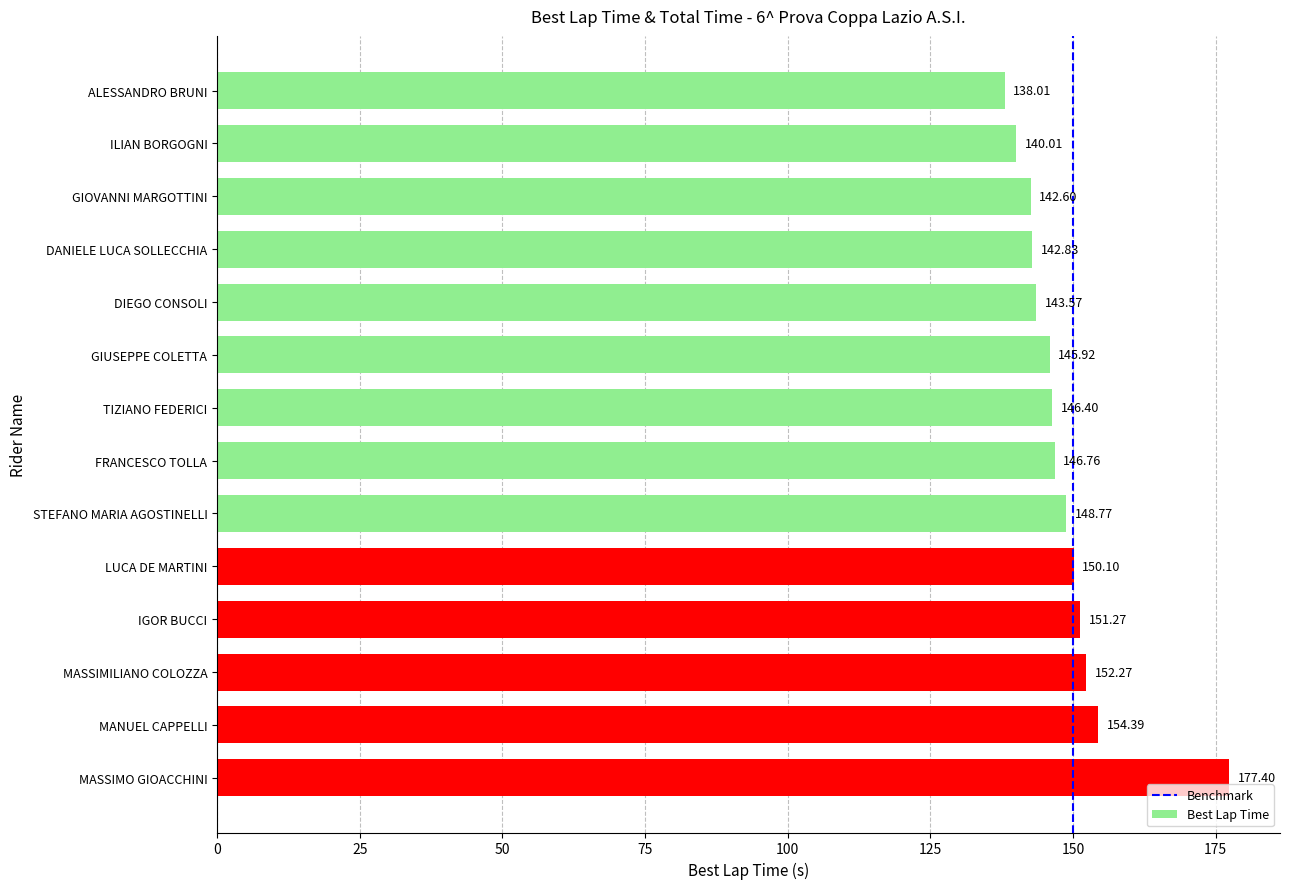

What is the sum of all values?

2080.3